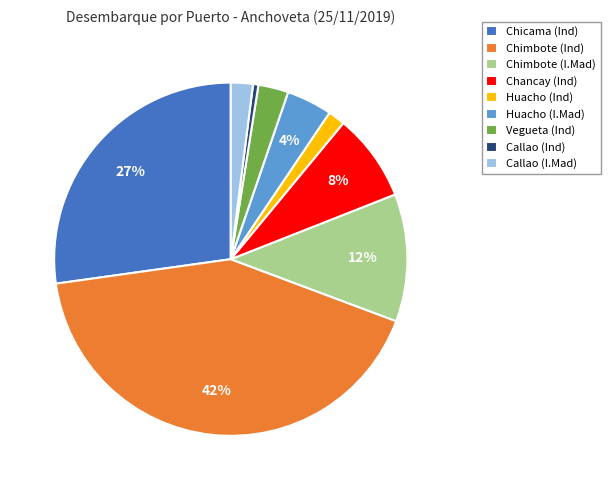

Does any single category account for the majority?

No